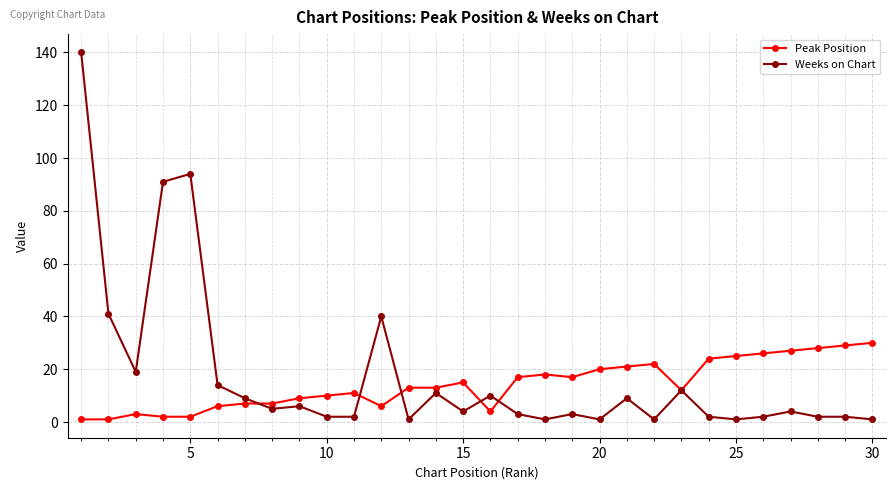

True or false: Peak Position has more than 0 points higher than both neighbors.

True